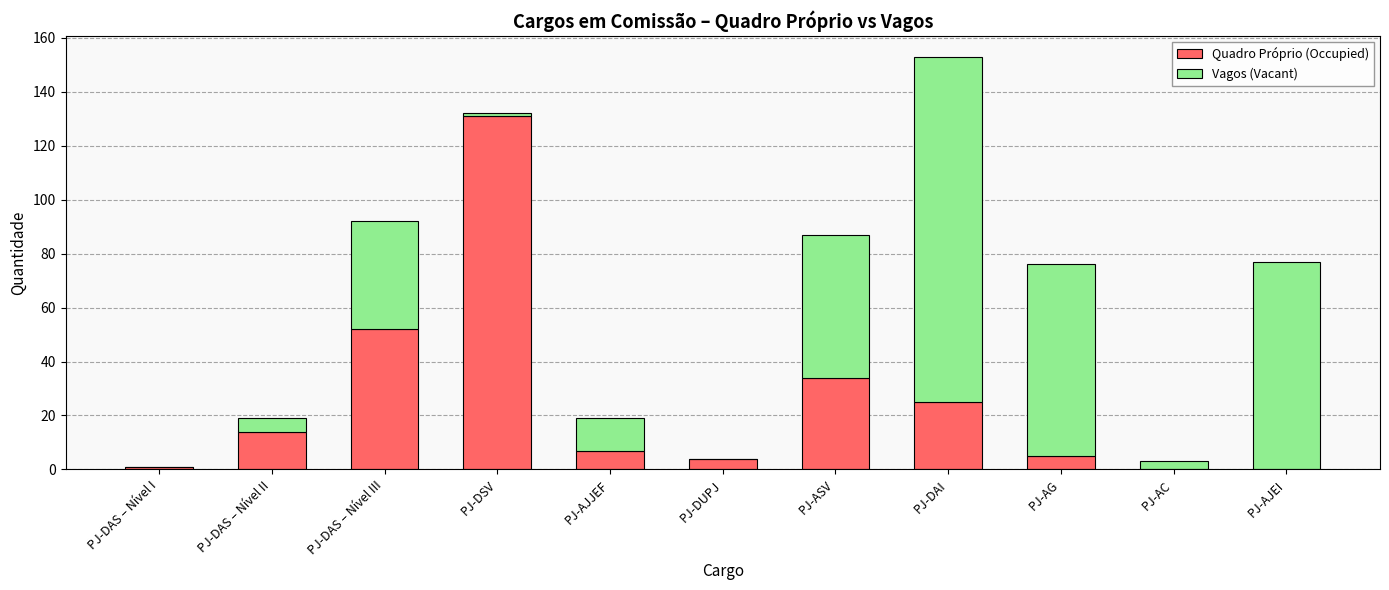

Reading right to left, list the values for the Quadro Próprio (Occupied) series.

PJ-AJEI=0	PJ-AC=0	PJ-AG=5	PJ-DAI=25	PJ-ASV=34	PJ-DUPJ=4	PJ-AJJEF=7	PJ-DSV=131	PJ-DAS – Nível III=52	PJ-DAS – Nível II=14	PJ-DAS – Nível I=1